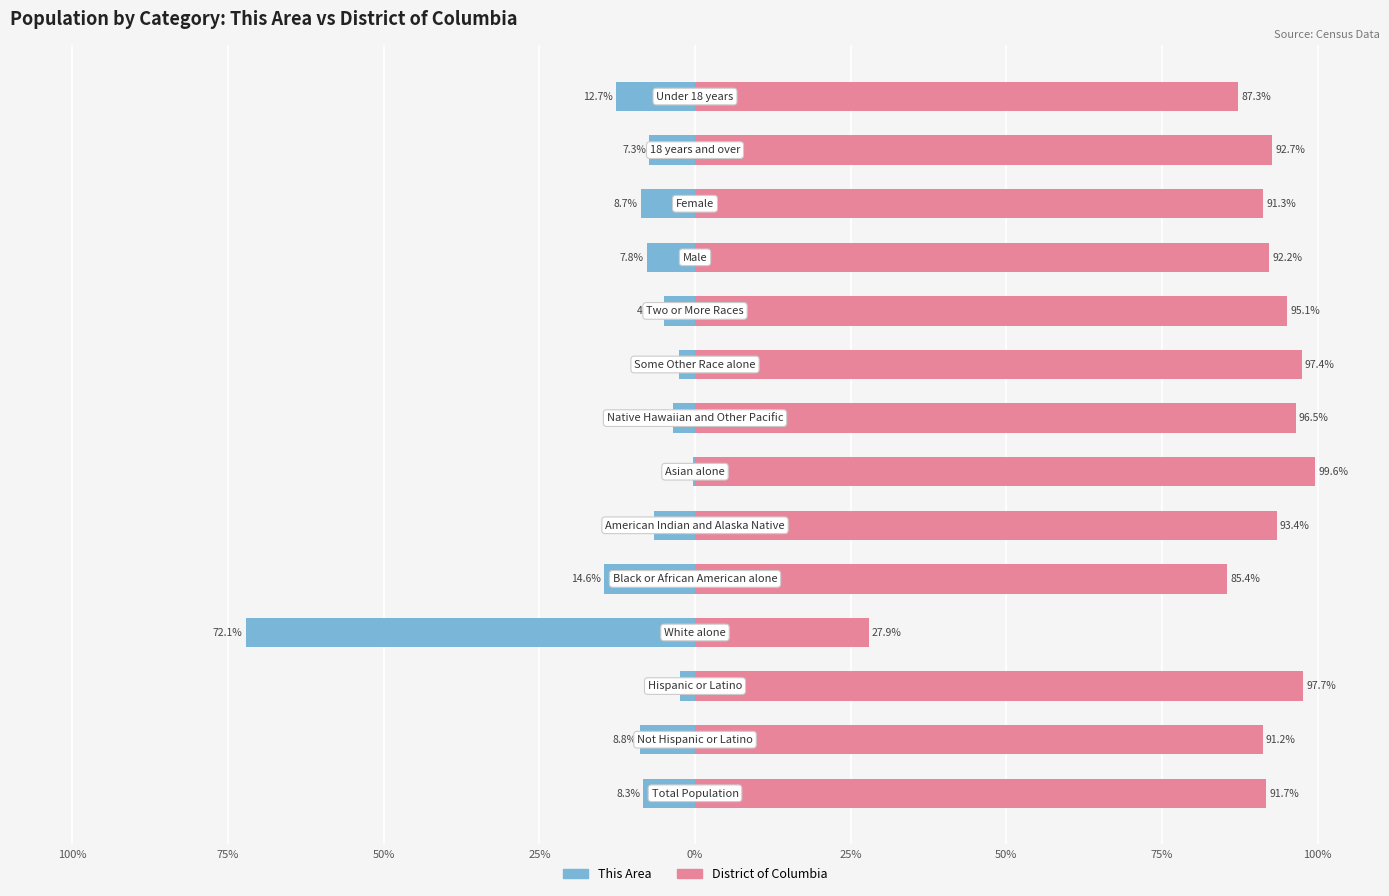

Reading left to right, extract all data points from this chart.

This Area: -8.3	-8.8	-2.3	-72.1	-14.6	-6.6	-0.4	-3.5	-2.6	-4.9	-7.8	-8.7	-7.3	-12.7
District of Columbia: 91.7	91.2	97.7	27.9	85.4	93.4	99.6	96.5	97.4	95.1	92.2	91.3	92.7	87.3